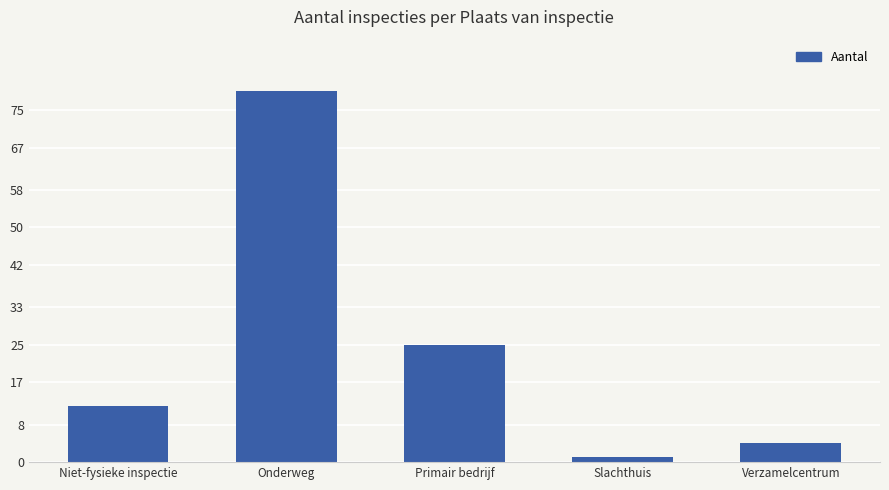

Approximately how many times larger is the value at Verzamelcentrum compared to Slachthuis?

4.0